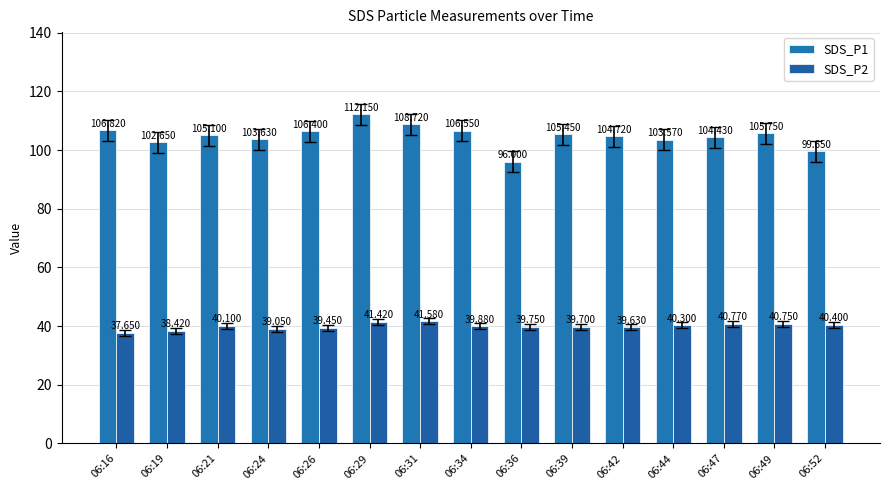

Reading left to right, list all the values displayed in this chart.

SDS_P1: 06:16=106.8	06:19=102.7	06:21=105.1	06:24=103.6	06:26=106.4	06:29=112.2	06:31=108.7	06:34=106.5	06:36=96.0	06:39=105.5	06:42=104.7	06:44=103.6	06:47=104.4	06:49=105.8	06:52=99.7
SDS_P2: 06:16=37.6	06:19=38.4	06:21=40.1	06:24=39.0	06:26=39.5	06:29=41.4	06:31=41.6	06:34=39.9	06:36=39.8	06:39=39.7	06:42=39.6	06:44=40.3	06:47=40.8	06:49=40.8	06:52=40.4